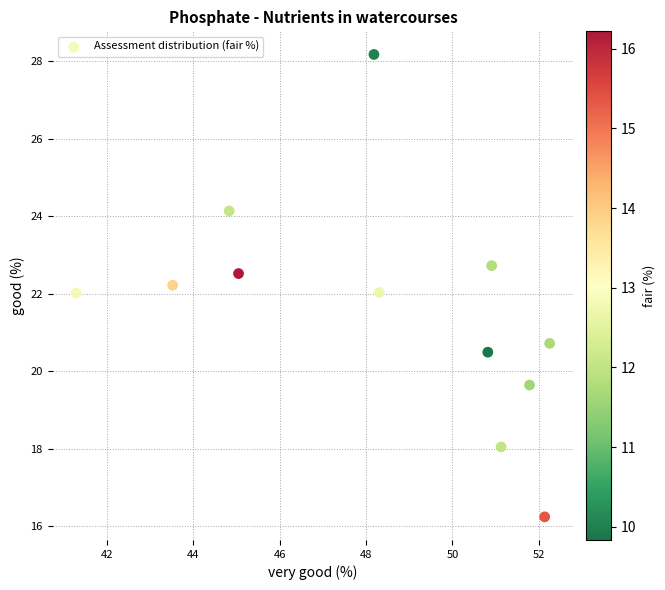

What is the average Y value?

21.6